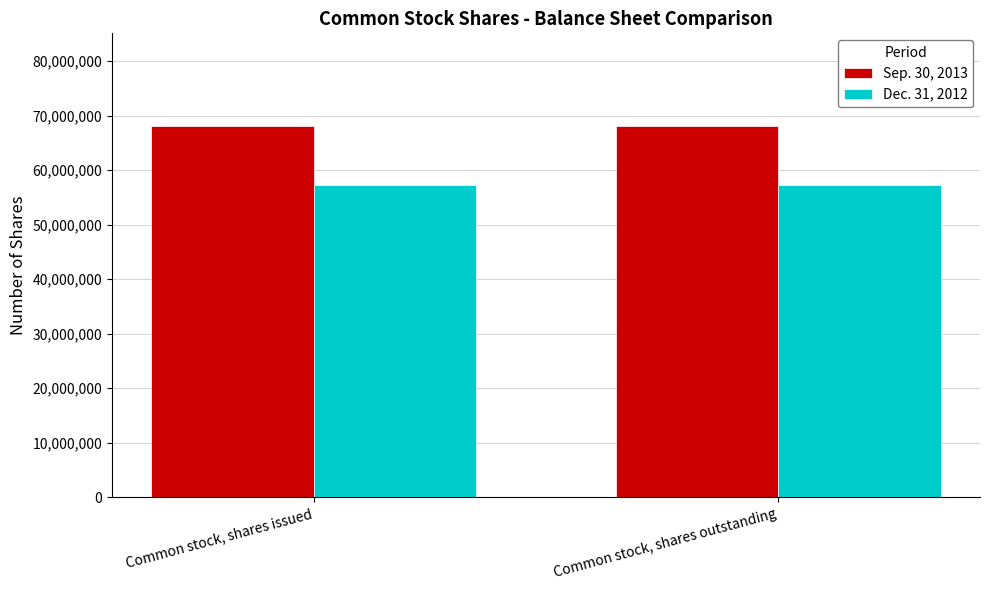

List the series in order of their overall mean, highest first.

Sep. 30, 2013, Dec. 31, 2012